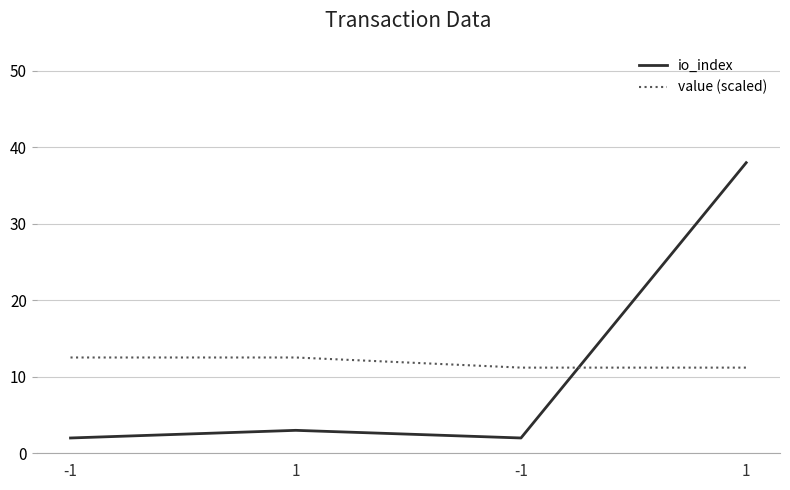

Count the value (scaled) values in the range 11 to 12.

2